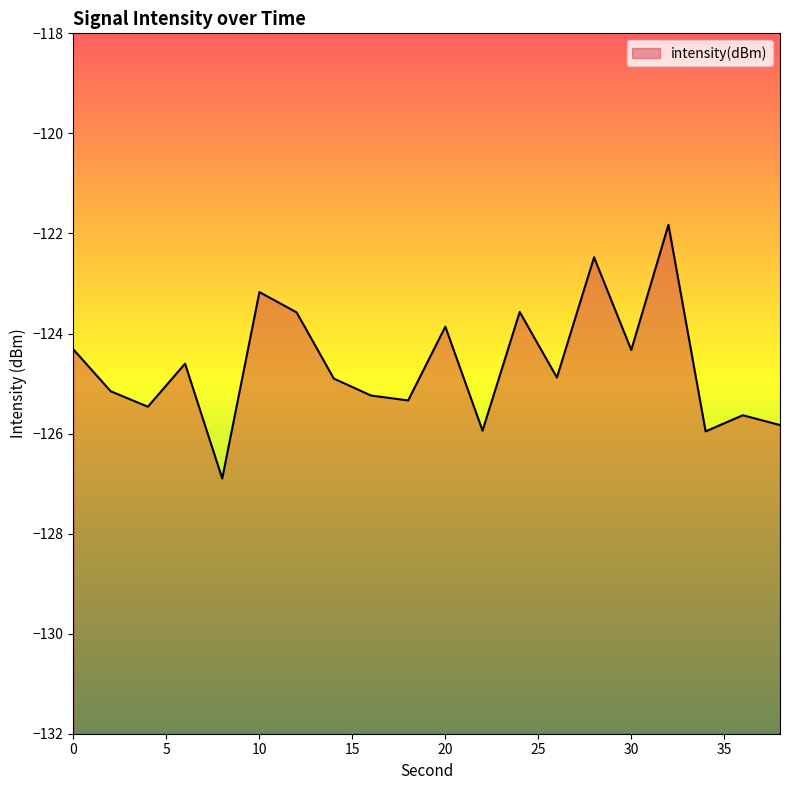

What is the value of the 14th point from the left?

-124.9